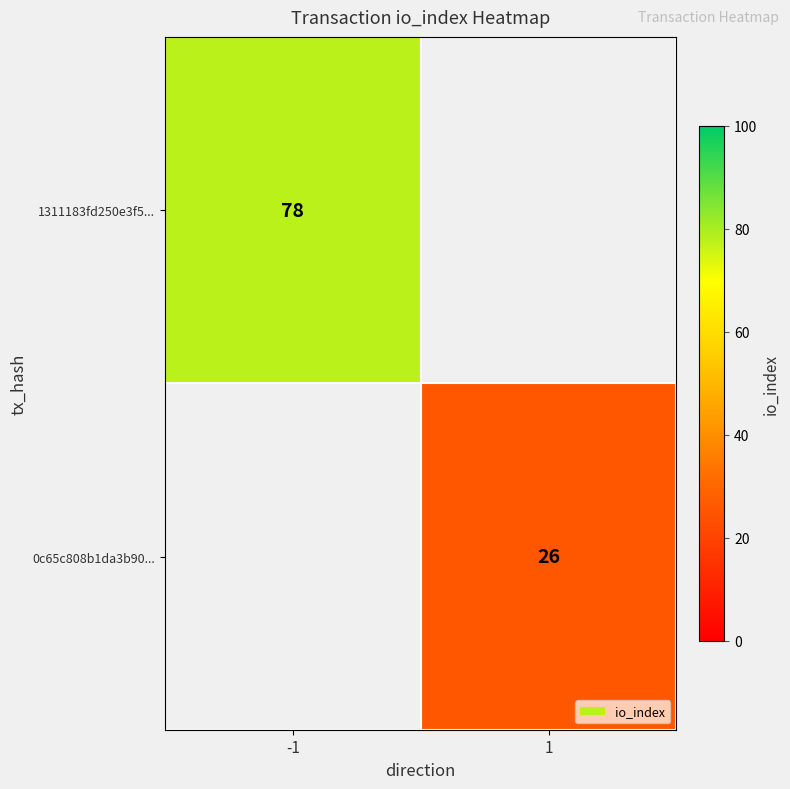

The 1311183fd250e3f5... series shows 128 at -1. True or false?

False